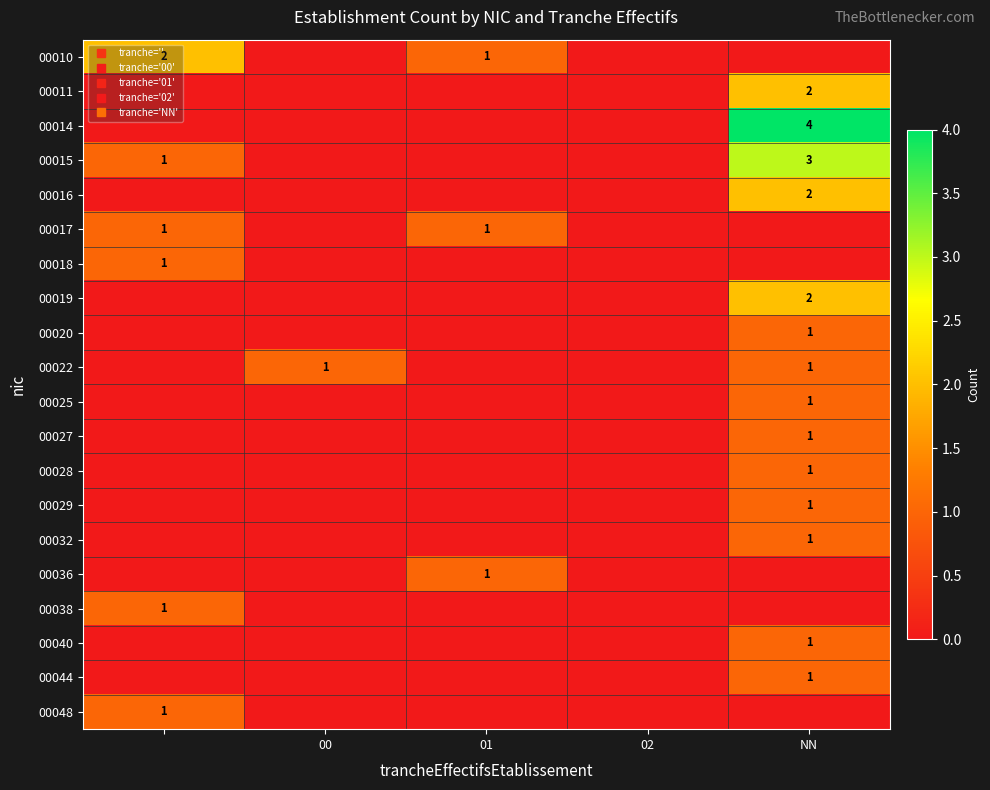

The 00025 series shows 1 at NN. True or false?

True